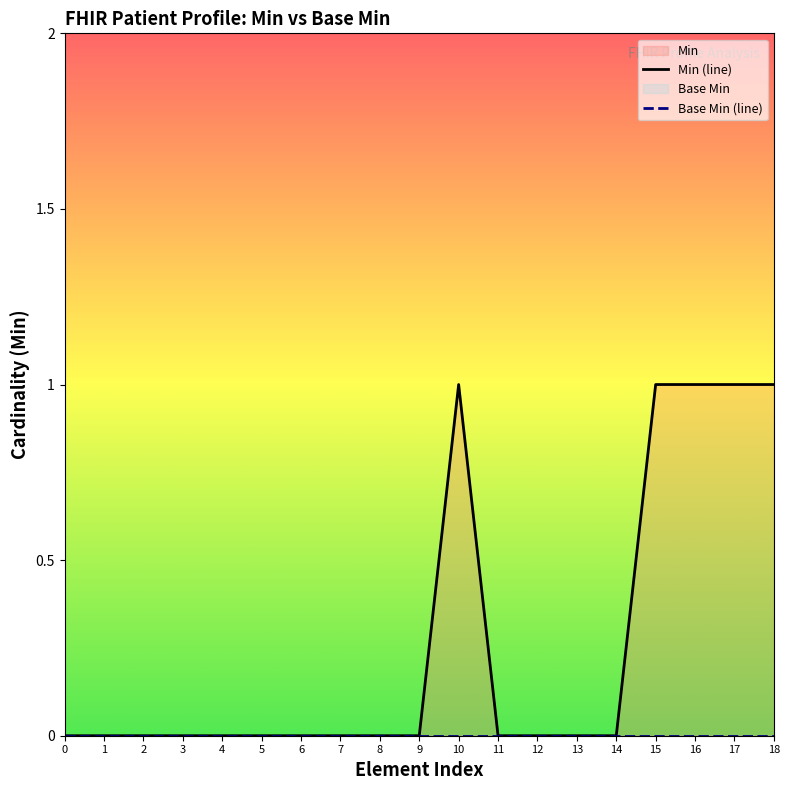

The Base Min (line) series shows 0 at 2. True or false?

True